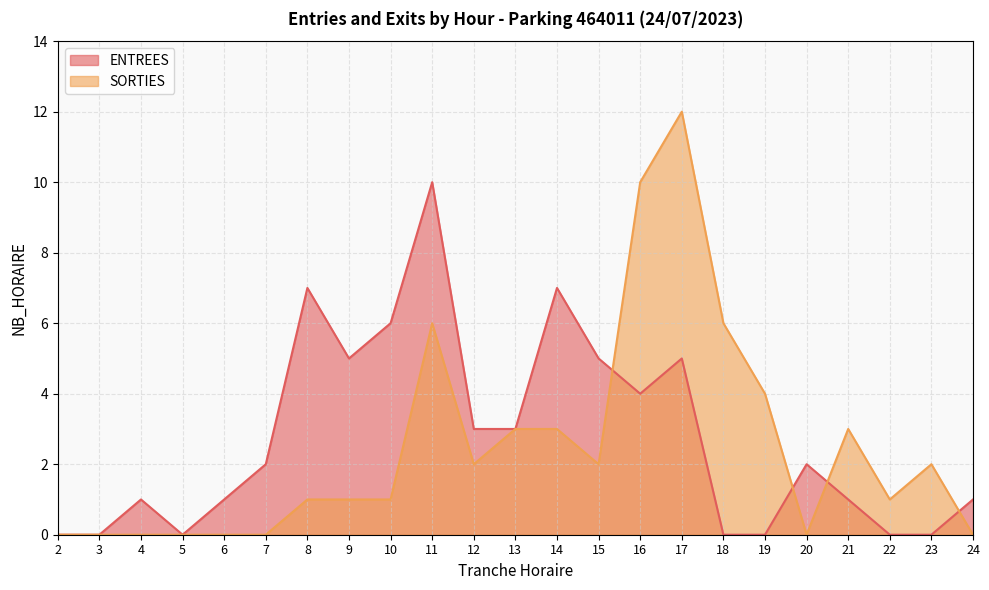

Between 8 and 17, which is larger?

8